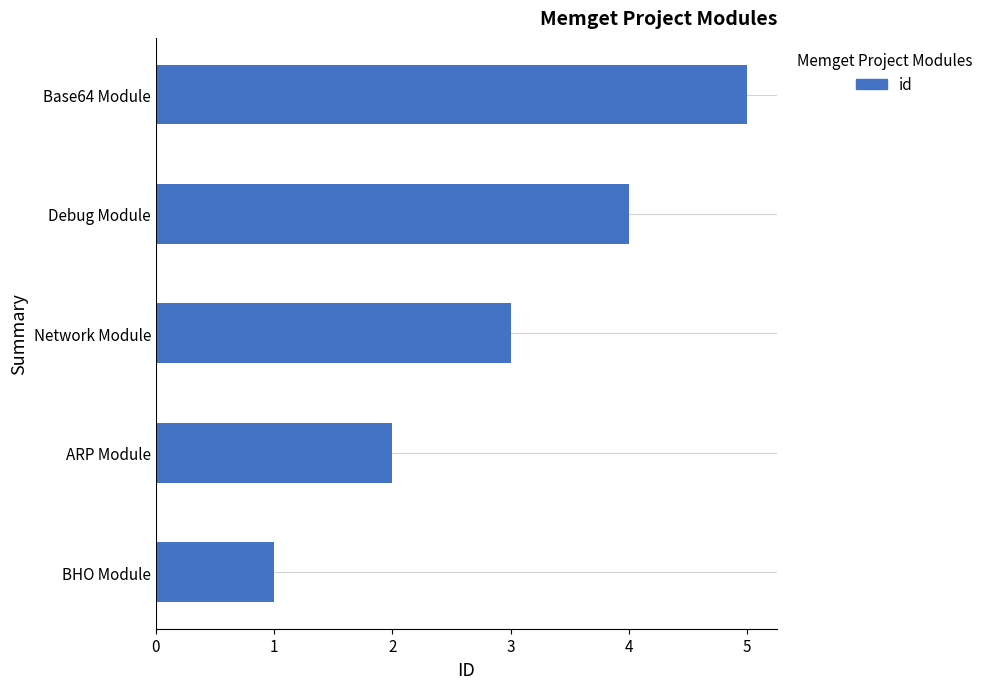

Are the bars horizontal?

Yes